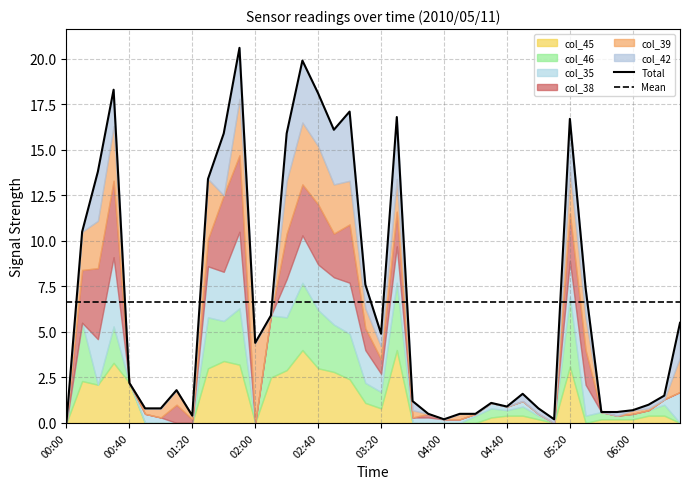

Where is Mean nearest to the value 6?

00:00